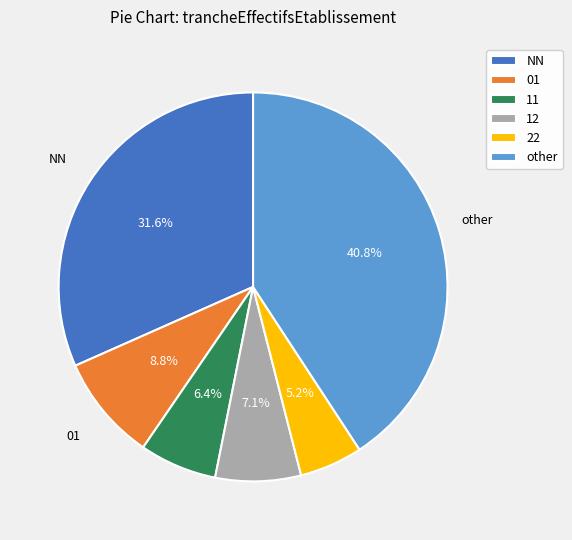

The 12 slice represents 7% of the pie. True or false?

True